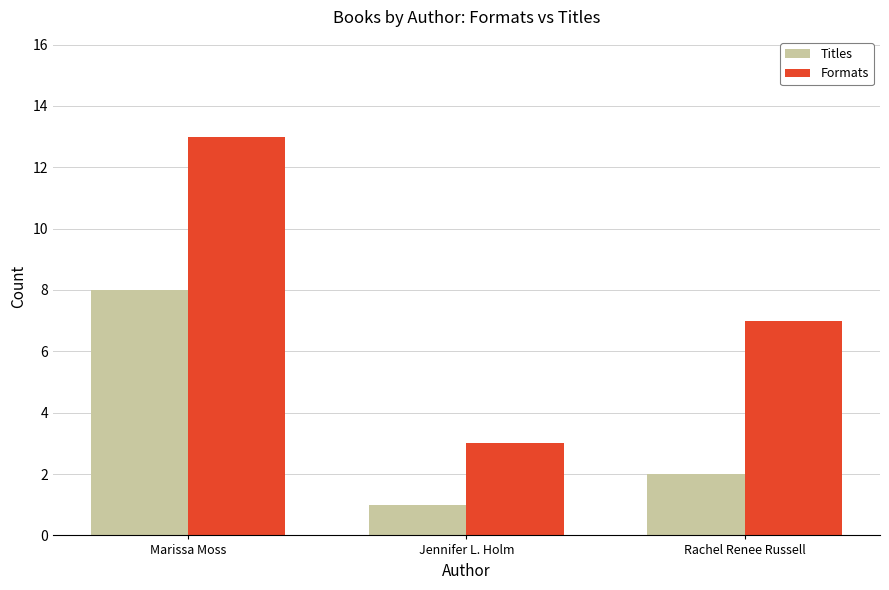

Reading right to left, list all the values displayed in this chart.

Titles: Rachel Renee Russell=2	Jennifer L. Holm=1	Marissa Moss=8
Formats: Rachel Renee Russell=7	Jennifer L. Holm=3	Marissa Moss=13